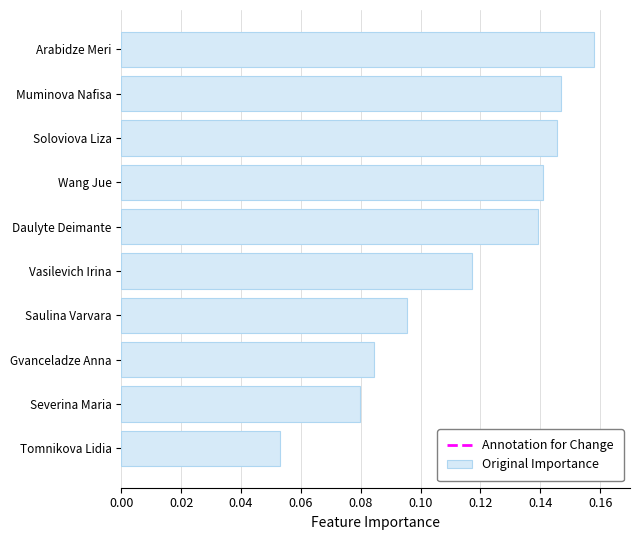

Between Arabidze Meri and Severina Maria, which is larger?

Arabidze Meri